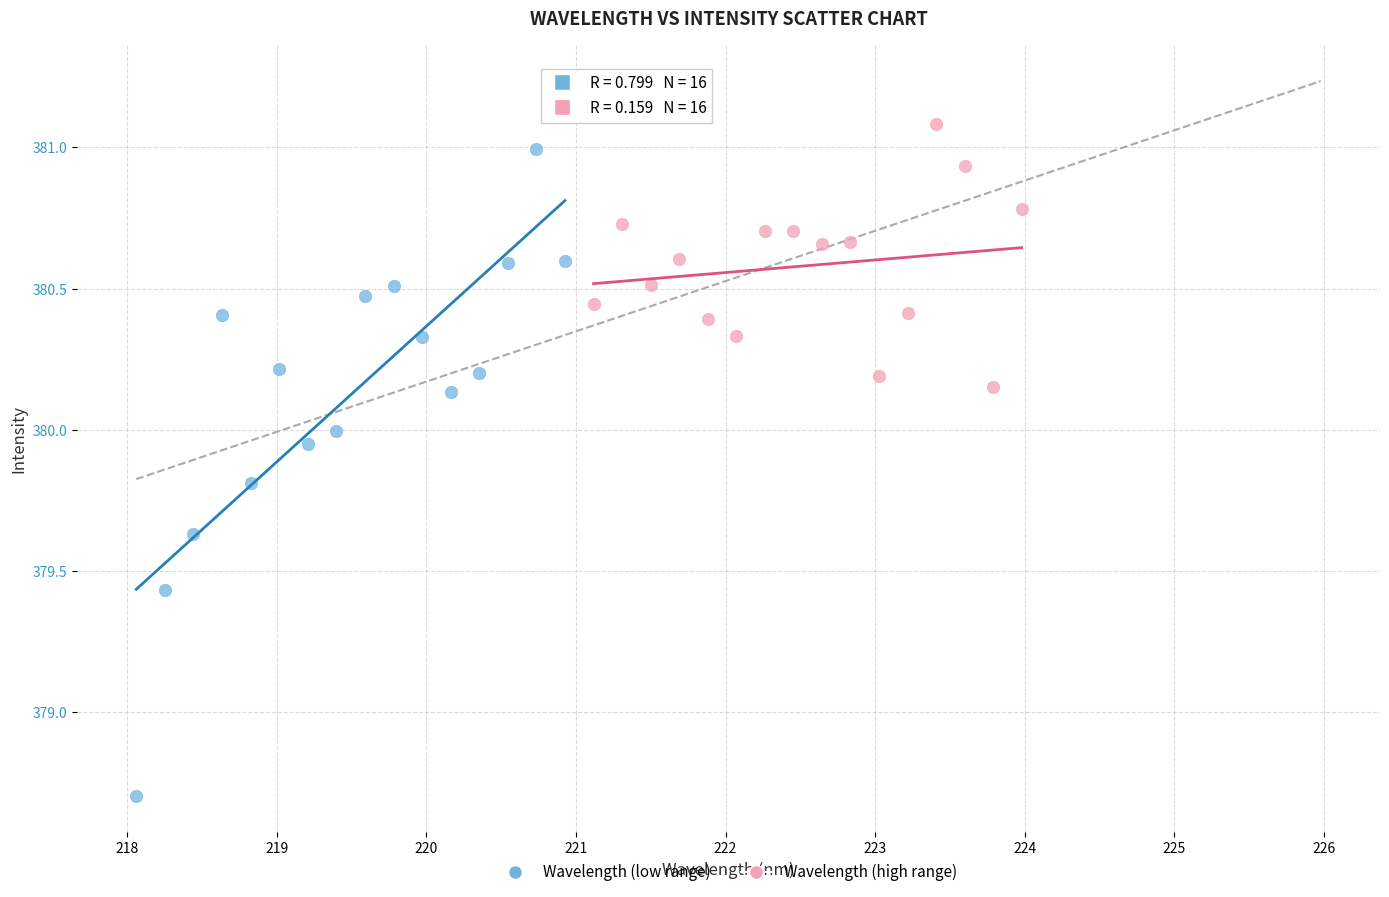

Which series has the widest spread of Y values?

Wavelength (low range)